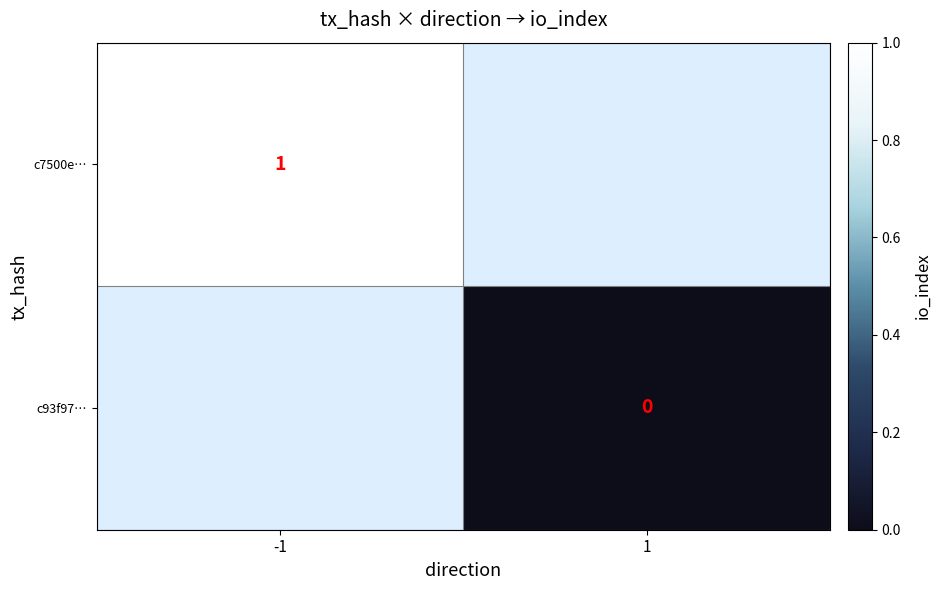

Is the value of c7500e… at -1 greater than the value of c93f97… at 1?

Yes